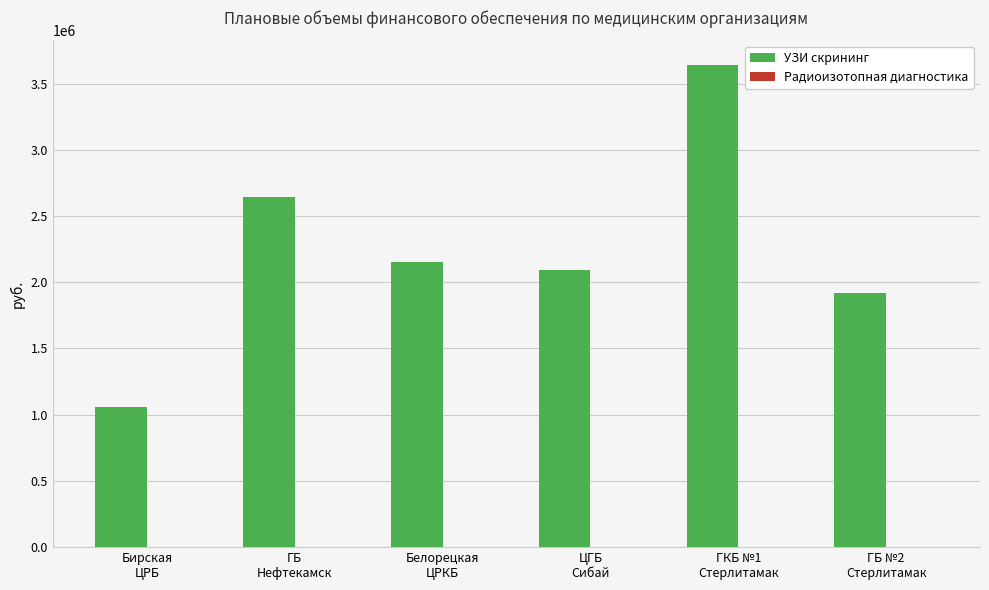

What is the sum of all values?

13501487